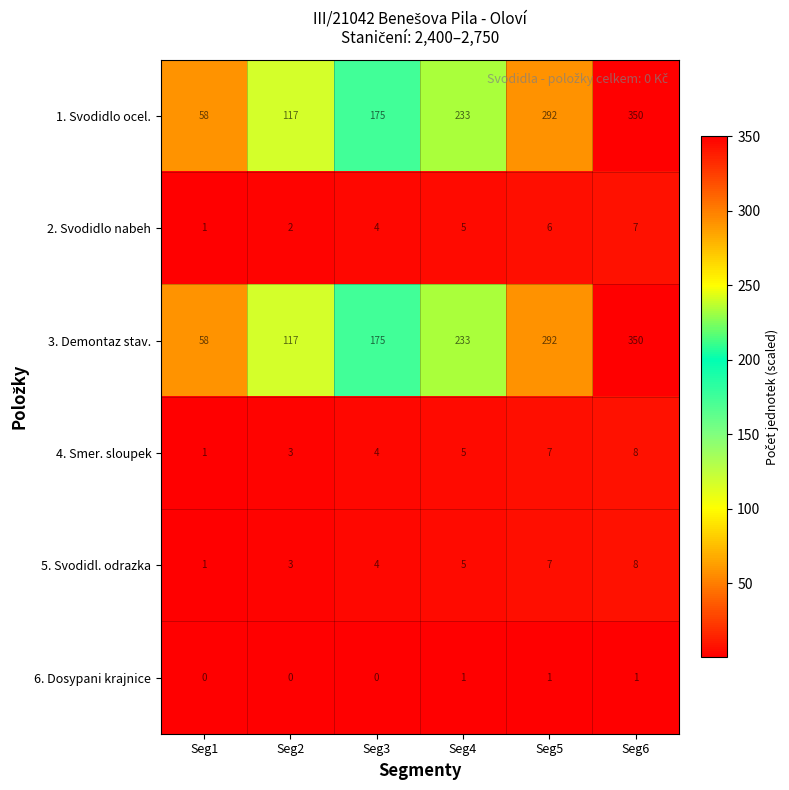

The 1. Svodidlo ocel. series shows 175 at Seg3. True or false?

True